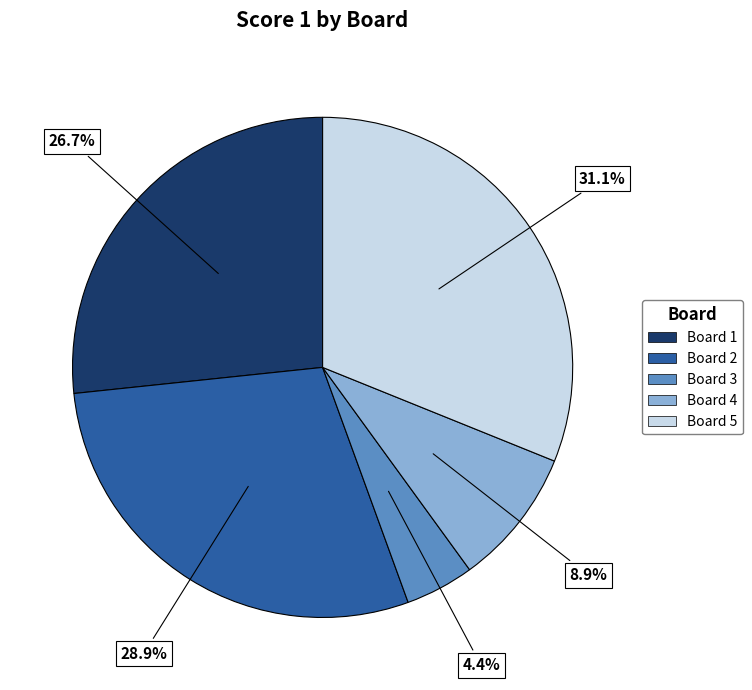

What percentage do Board 5 and Board 4 together represent?

40.0%